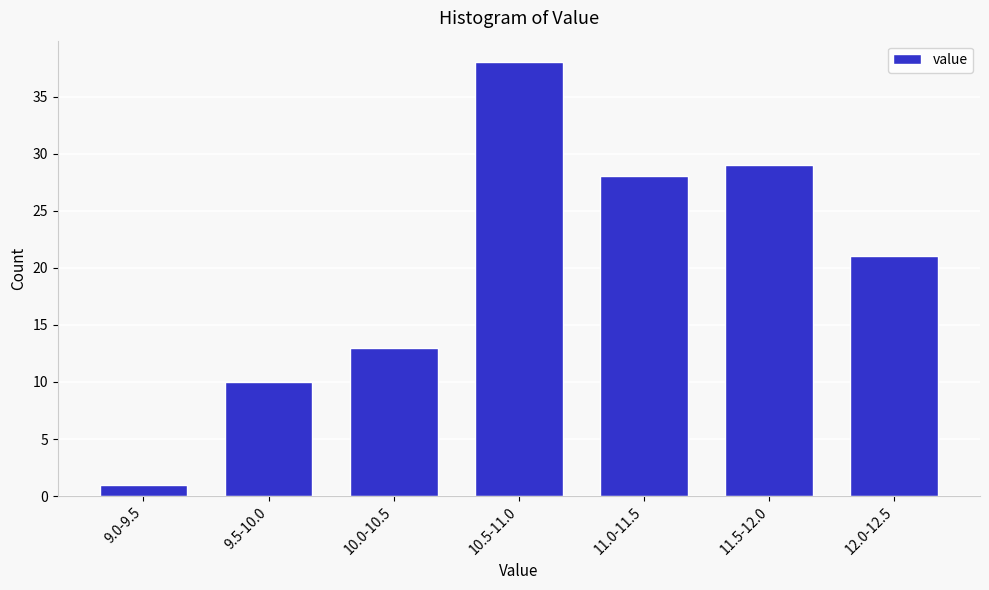

Reading right to left, list all the values displayed in this chart.

12.0-12.5=21	11.5-12.0=29	11.0-11.5=28	10.5-11.0=38	10.0-10.5=13	9.5-10.0=10	9.0-9.5=1